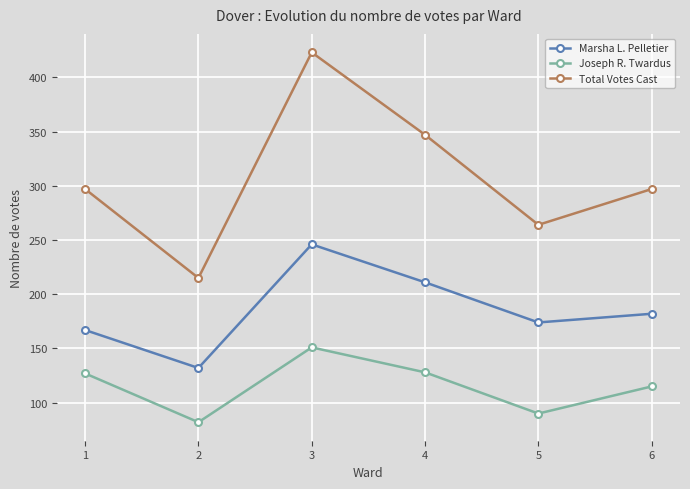

Rank the series by their maximum value, from highest to lowest.

Total Votes Cast, Marsha L. Pelletier, Joseph R. Twardus